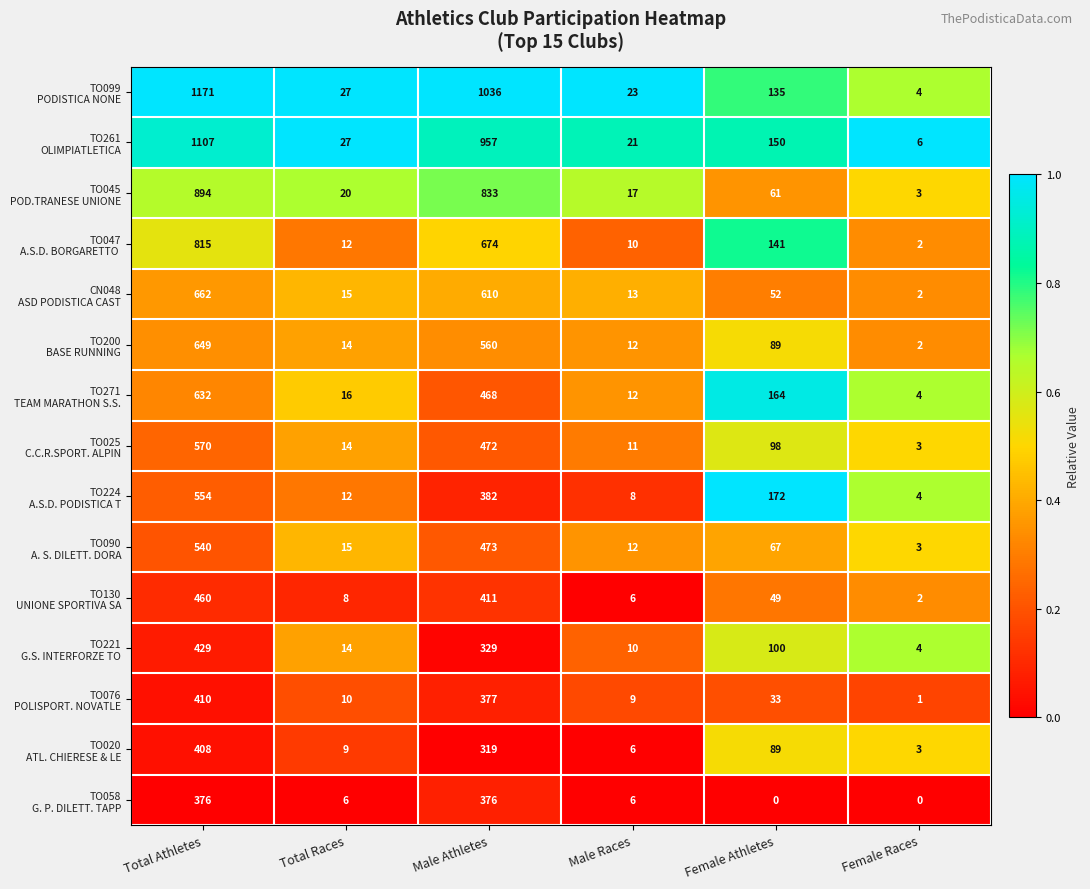

At which category is the sum across all series the highest?

Total Athletes